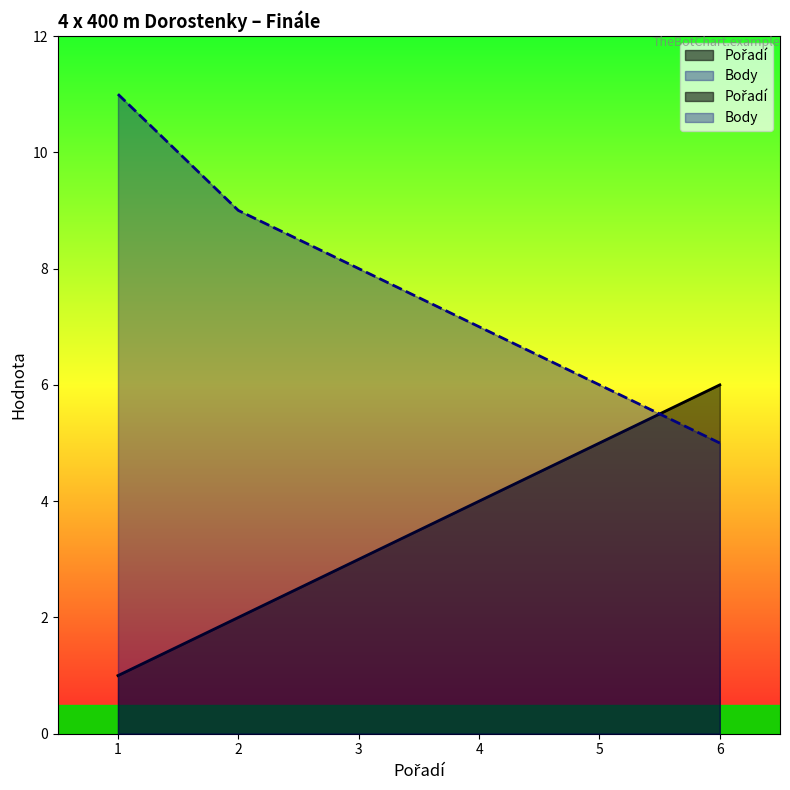

What is the average value of the Pořadí series?

4